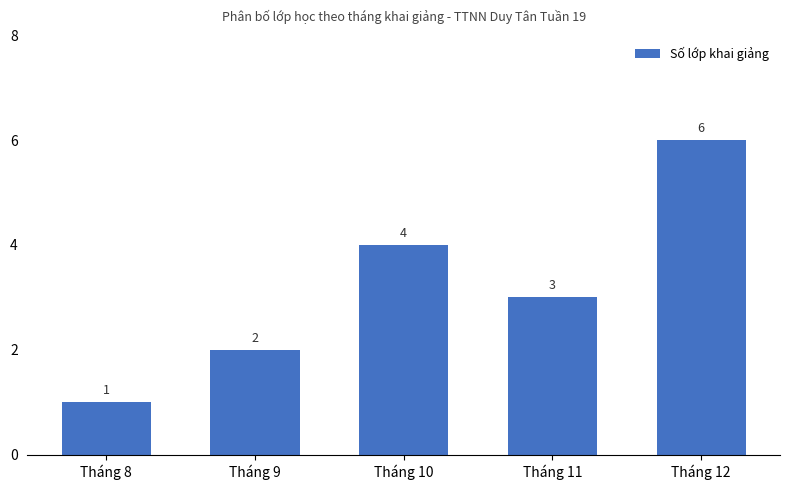

Reading left to right, transcribe all the data shown in this chart.

1	2	4	3	6